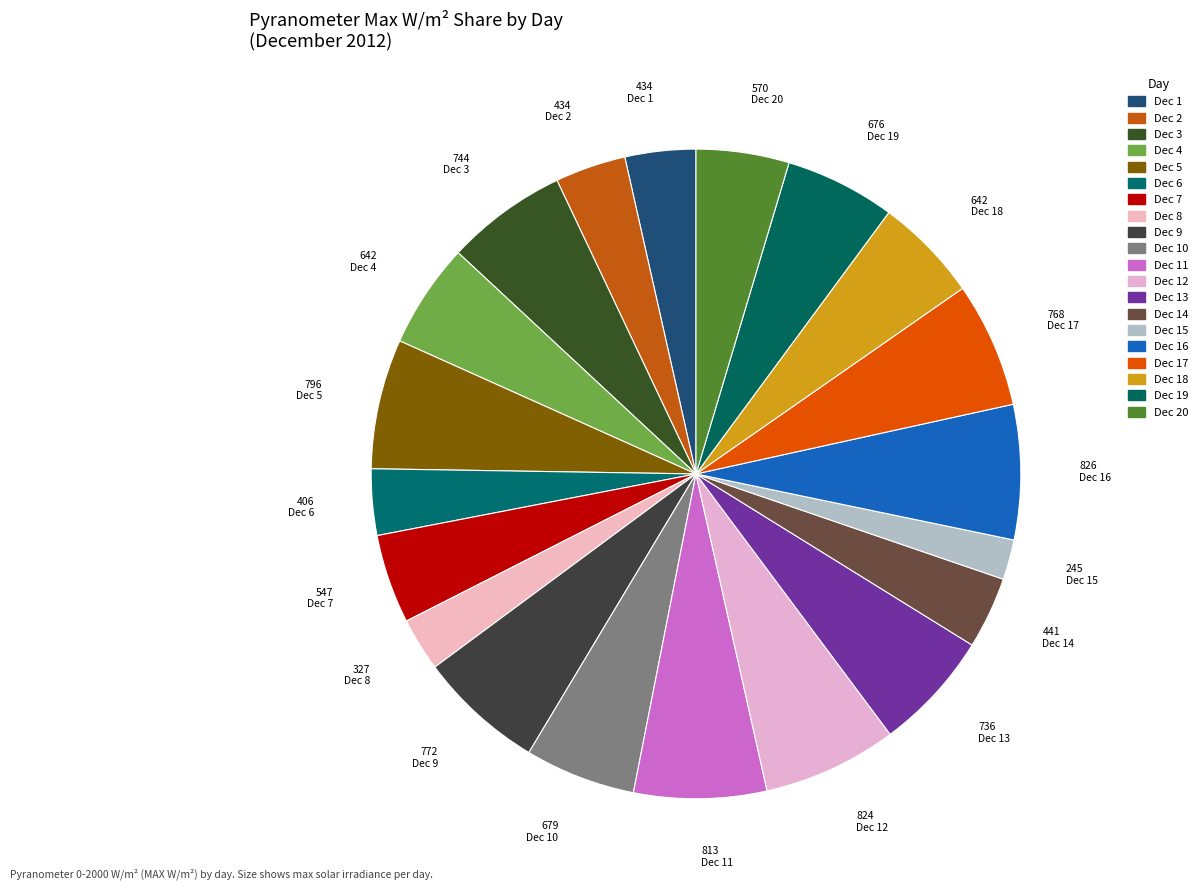

Which category has the biggest portion of the pie?

Dec 16